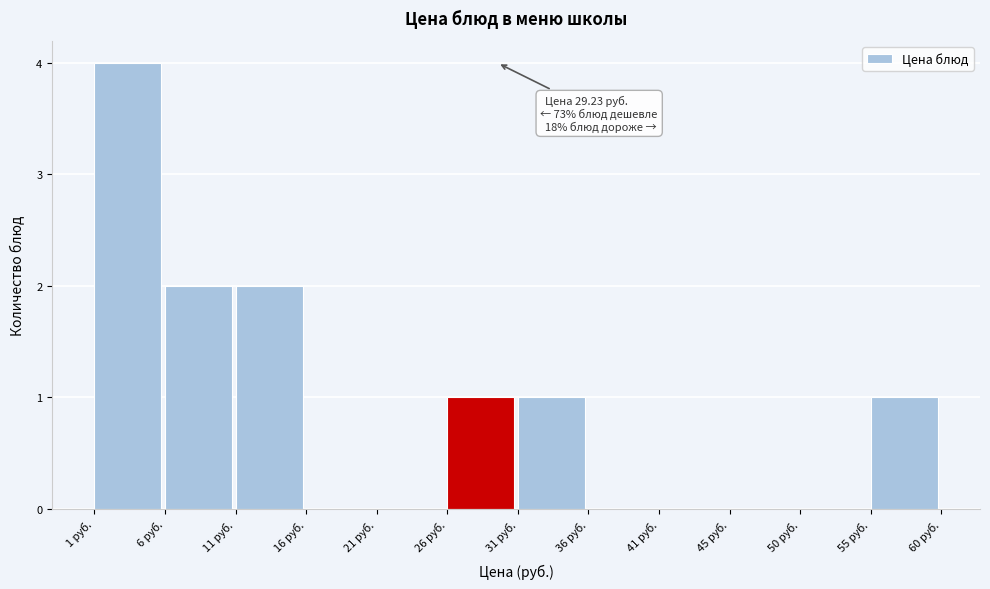

Which range on the x-axis has the tallest bar?

1.0 to 6.0